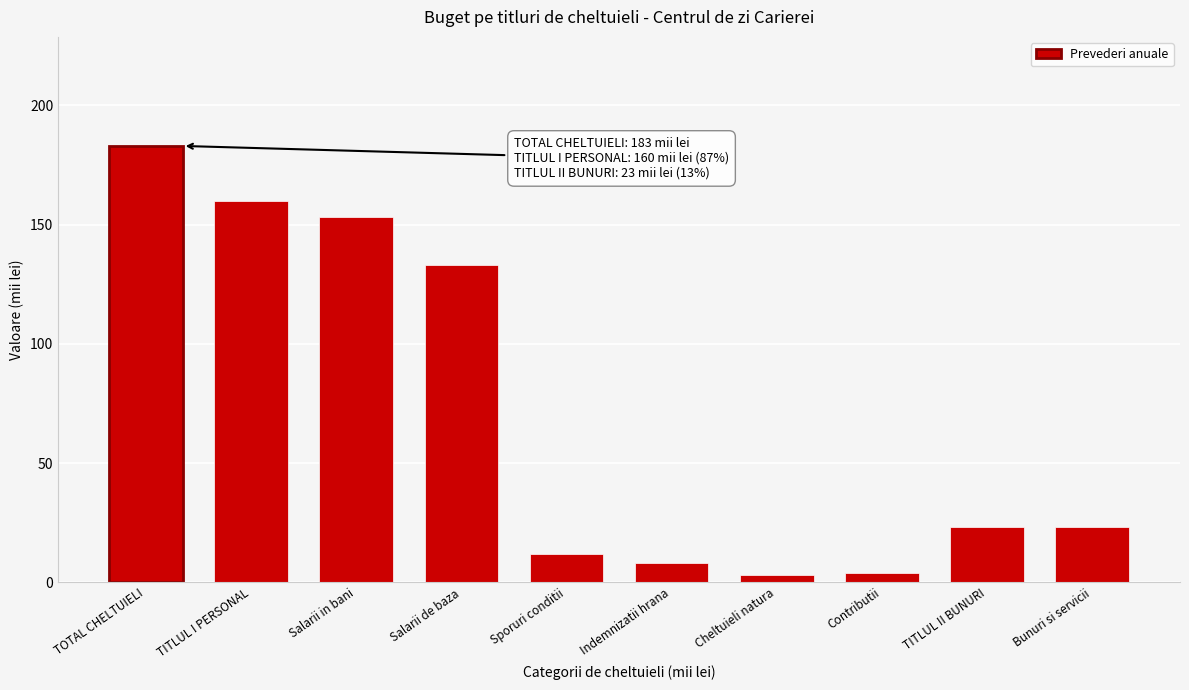

Reading left to right, what are all the values shown in this chart?

TOTAL CHELTUIELI=183	TITLUL I PERSONAL=160	Salarii in bani=153	Salarii de baza=133	Sporuri conditii=12	Indemnizatii hrana=8	Cheltuieli natura=3	Contributii=4	TITLUL II BUNURI=23	Bunuri si servicii=23